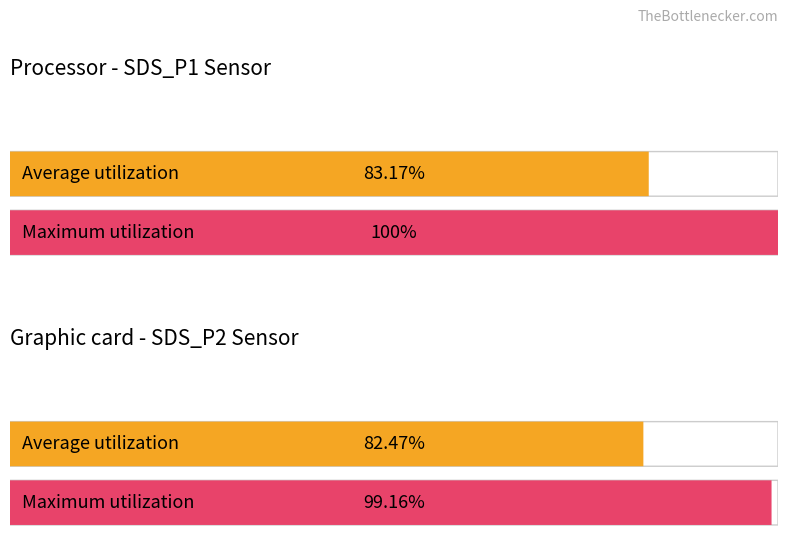

How many distinct data groups are displayed?

2